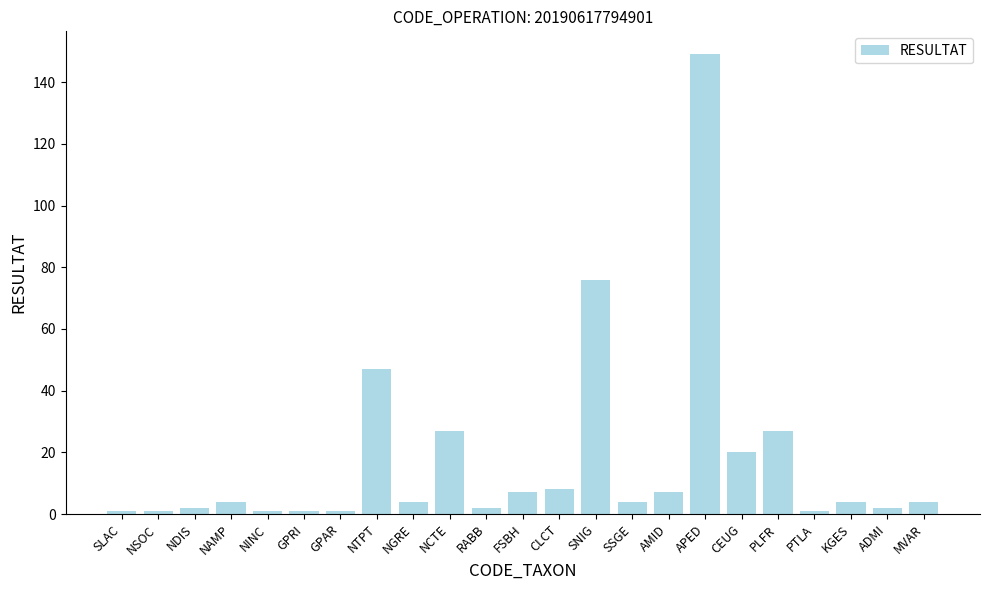

How many distinct data groups are displayed?

1